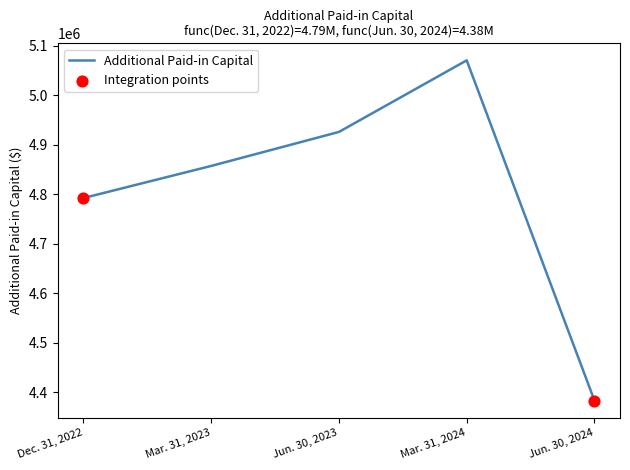

What is the ratio of the value at Dec. 31, 2022 to the value at Mar. 31, 2023?

1.0